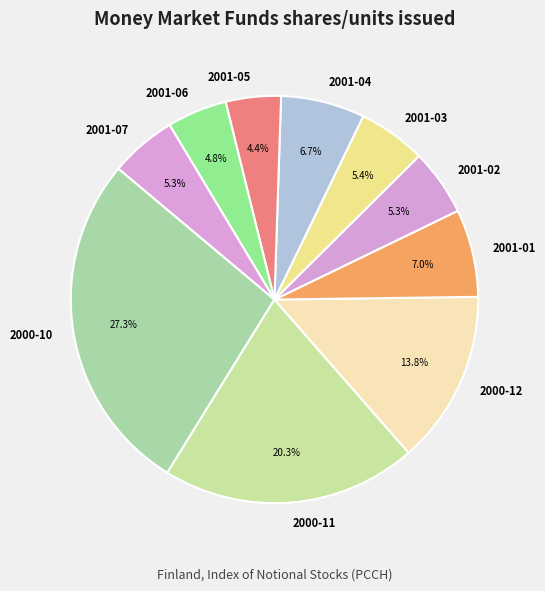

True or false: 2001-01 accounts for 18% of the total.

False